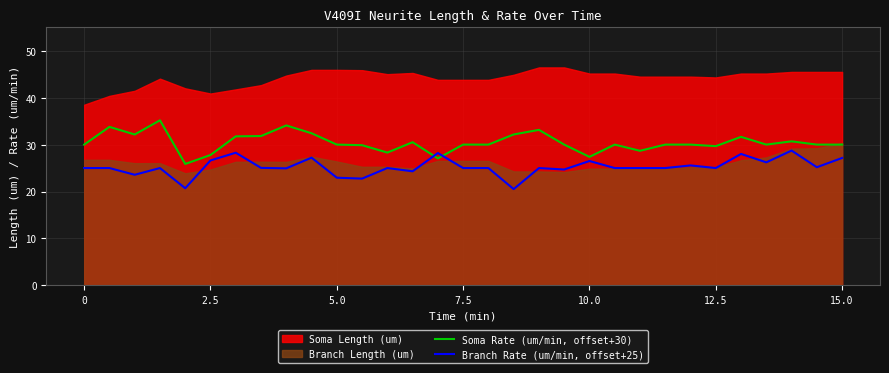

Is it true that Soma Rate (um/min, offset+30) equals 48.5 at 15.0?

False